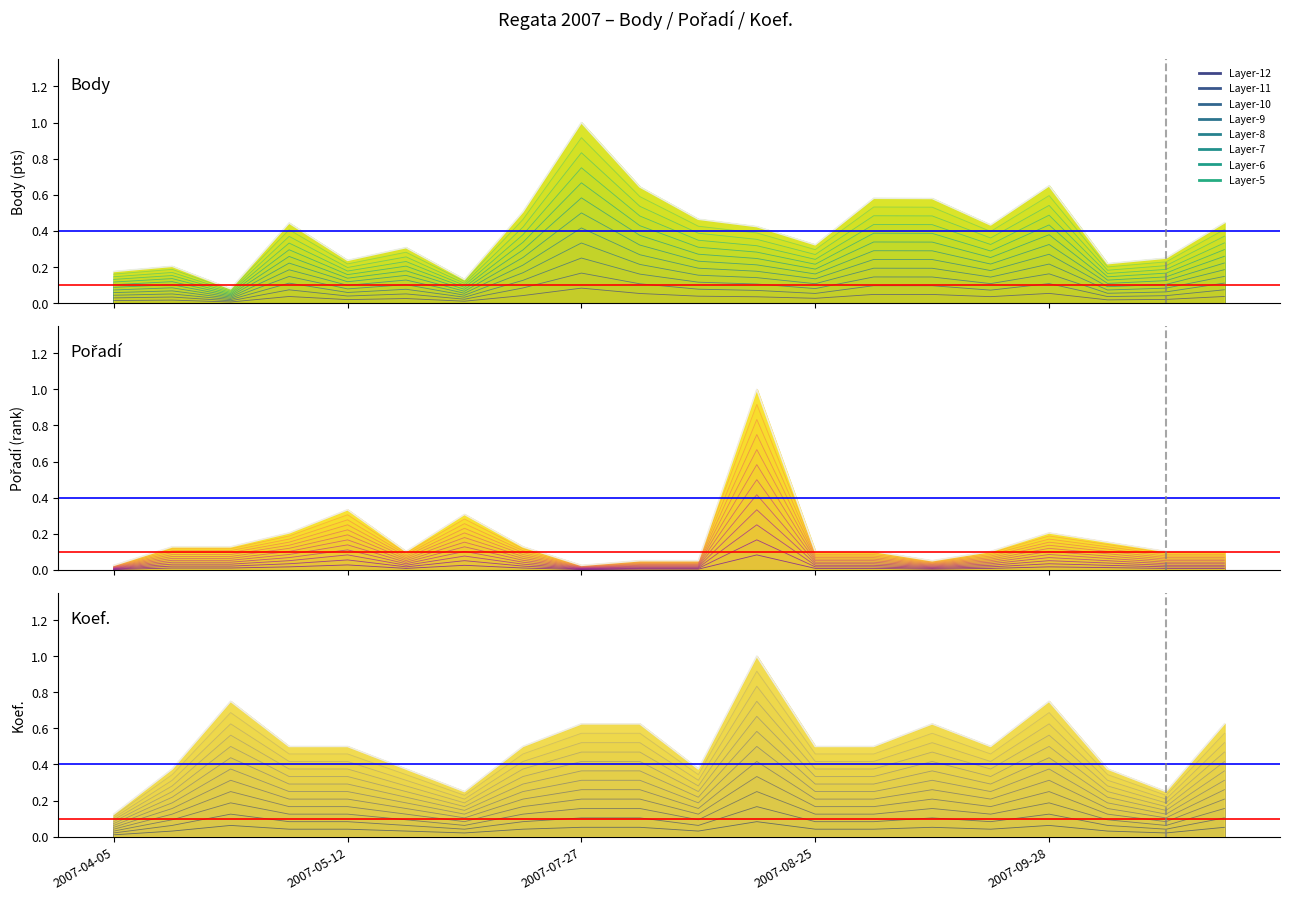

What position from the right is 2007-08-25?

8